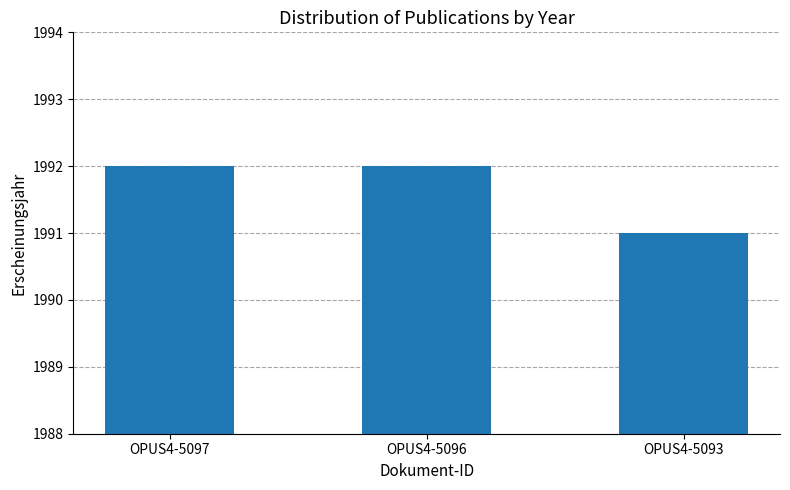

What is the approximate value at OPUS4-5093?

1991